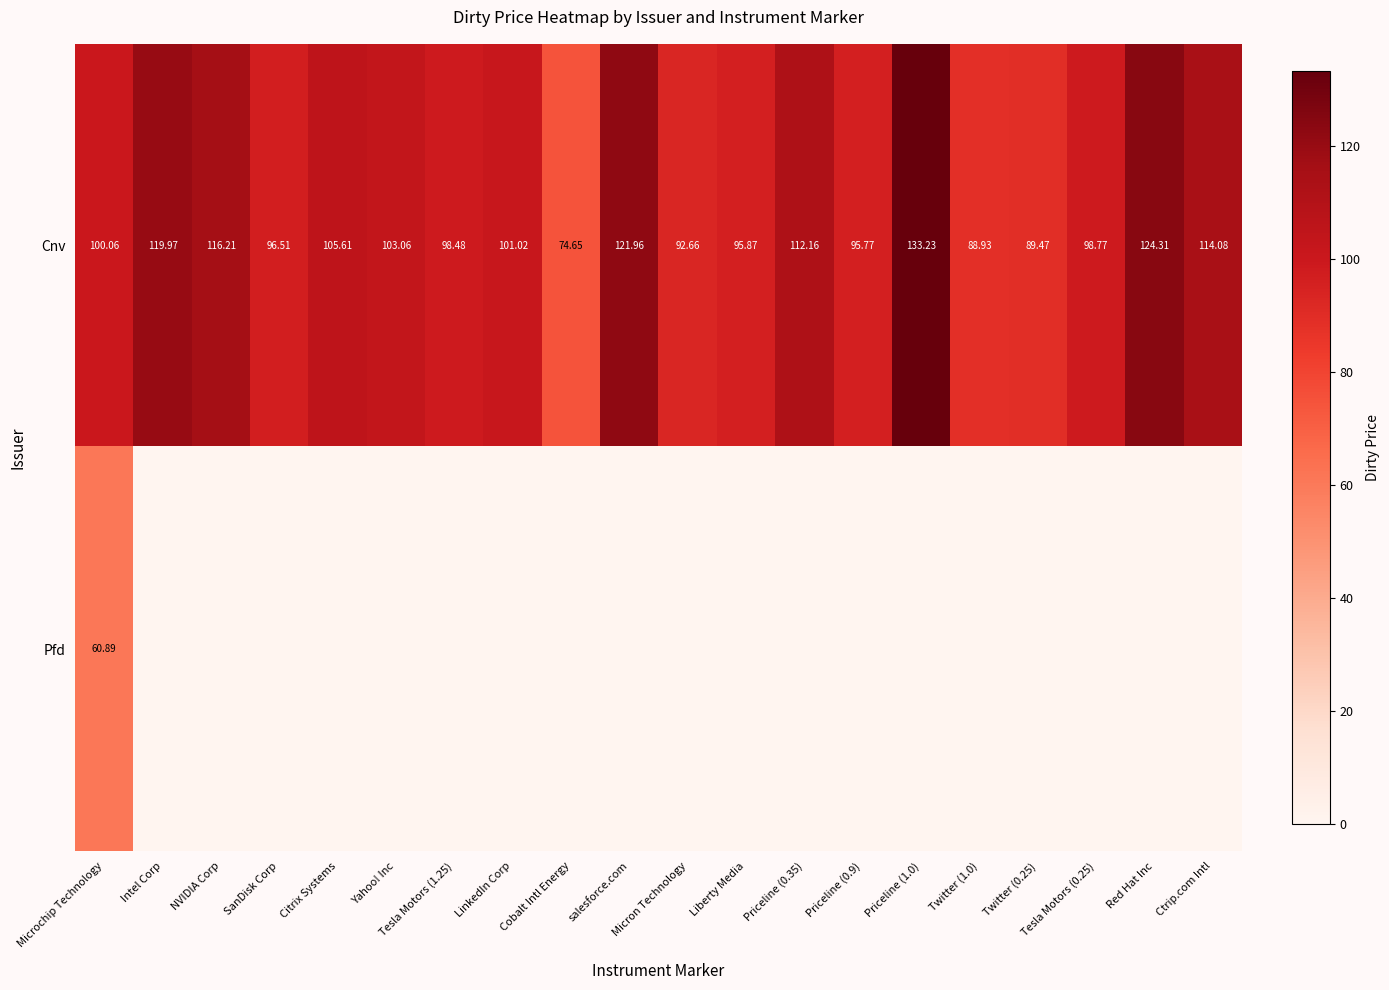

Which category has the lowest value in the Cnv series?

Cobalt Intl Energy